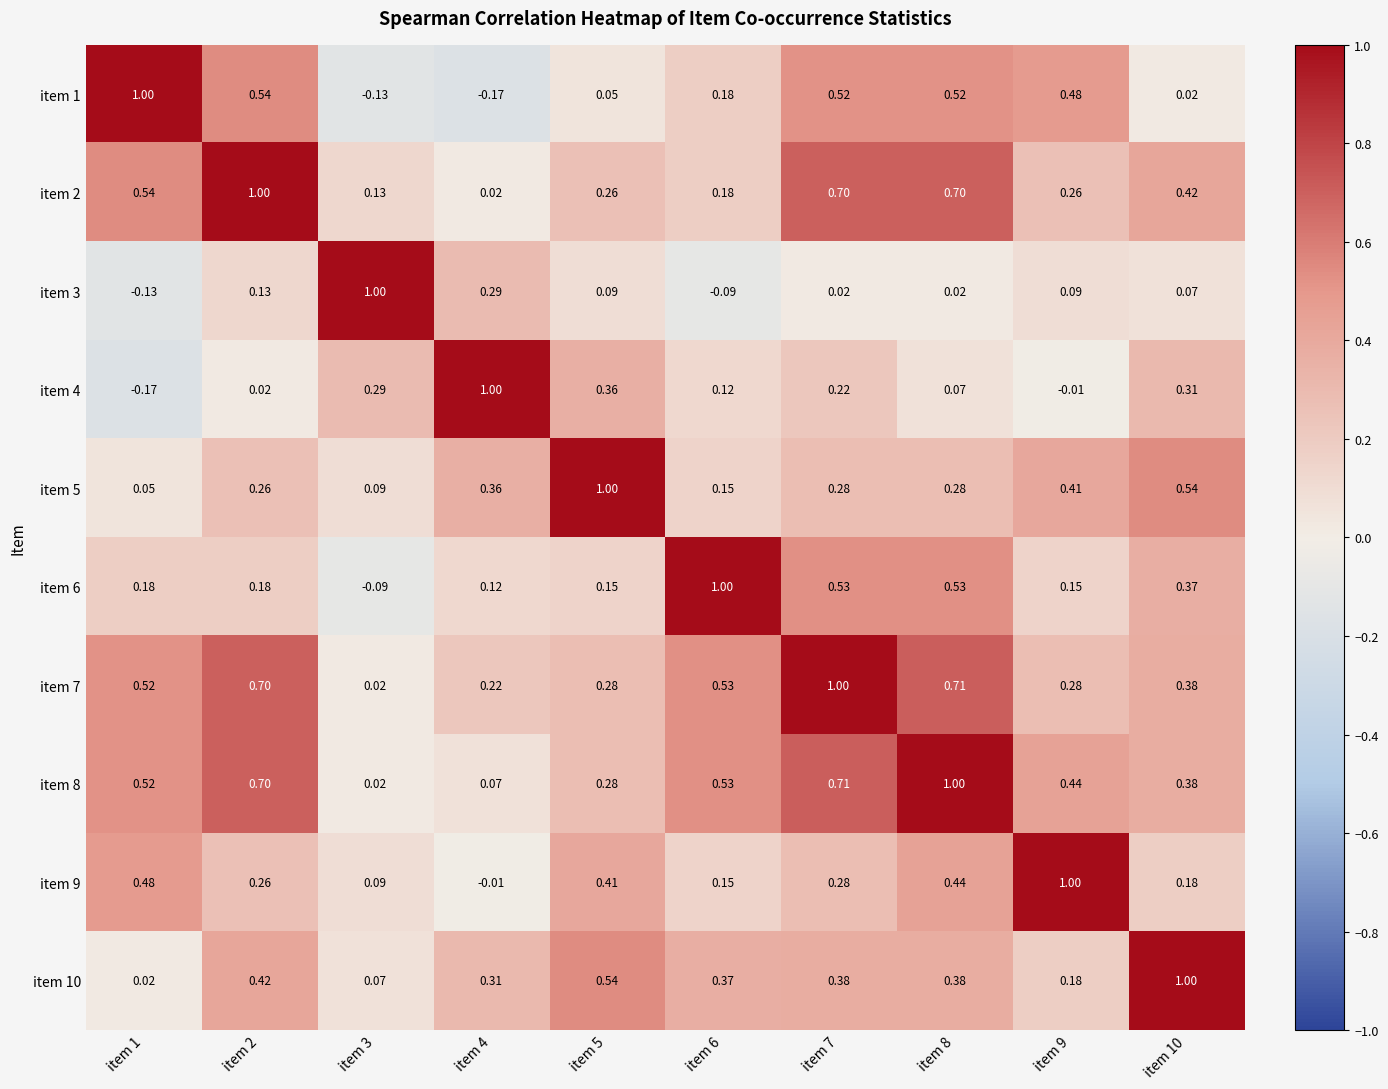

Reading right to left, extract all data points from this chart.

item 1: item 10=0.0	item 9=0.5	item 8=0.5	item 7=0.5	item 6=0.2	item 5=0.1	item 4=-0.2	item 3=-0.1	item 2=0.5	item 1=1.0
item 2: item 10=0.4	item 9=0.3	item 8=0.7	item 7=0.7	item 6=0.2	item 5=0.3	item 4=0.0	item 3=0.1	item 2=1.0	item 1=0.5
item 3: item 10=0.1	item 9=0.1	item 8=0.0	item 7=0.0	item 6=-0.1	item 5=0.1	item 4=0.3	item 3=1.0	item 2=0.1	item 1=-0.1
item 4: item 10=0.3	item 9=-0.0	item 8=0.1	item 7=0.2	item 6=0.1	item 5=0.4	item 4=1.0	item 3=0.3	item 2=0.0	item 1=-0.2
item 5: item 10=0.5	item 9=0.4	item 8=0.3	item 7=0.3	item 6=0.1	item 5=1.0	item 4=0.4	item 3=0.1	item 2=0.3	item 1=0.1
item 6: item 10=0.4	item 9=0.1	item 8=0.5	item 7=0.5	item 6=1.0	item 5=0.1	item 4=0.1	item 3=-0.1	item 2=0.2	item 1=0.2
item 7: item 10=0.4	item 9=0.3	item 8=0.7	item 7=1.0	item 6=0.5	item 5=0.3	item 4=0.2	item 3=0.0	item 2=0.7	item 1=0.5
item 8: item 10=0.4	item 9=0.4	item 8=1.0	item 7=0.7	item 6=0.5	item 5=0.3	item 4=0.1	item 3=0.0	item 2=0.7	item 1=0.5
item 9: item 10=0.2	item 9=1.0	item 8=0.4	item 7=0.3	item 6=0.1	item 5=0.4	item 4=-0.0	item 3=0.1	item 2=0.3	item 1=0.5
item 10: item 10=1.0	item 9=0.2	item 8=0.4	item 7=0.4	item 6=0.4	item 5=0.5	item 4=0.3	item 3=0.1	item 2=0.4	item 1=0.0